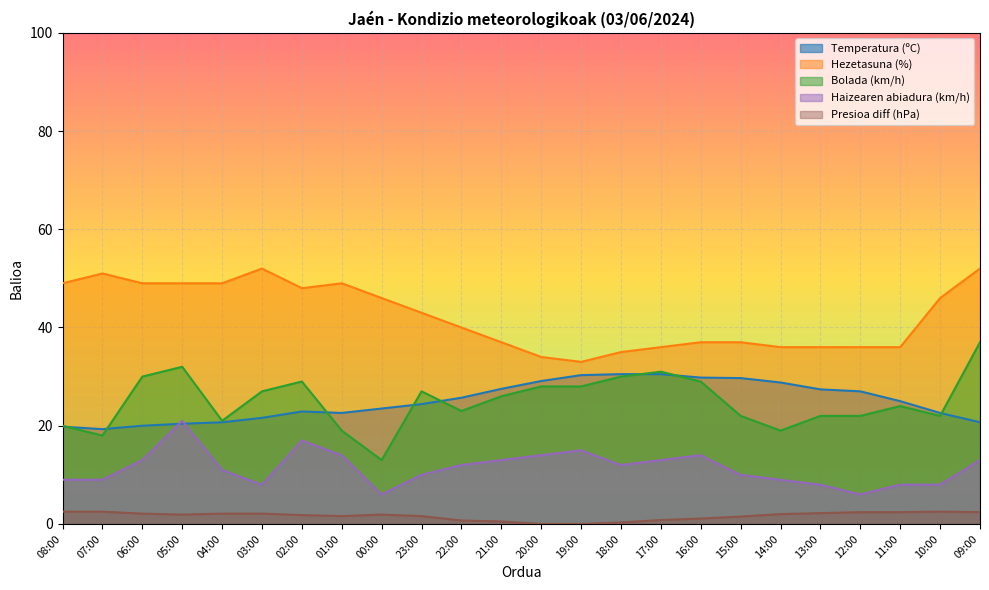

True or false: Haizearen abiadura (km/h) has a value of 16.2 at 04:00.

False